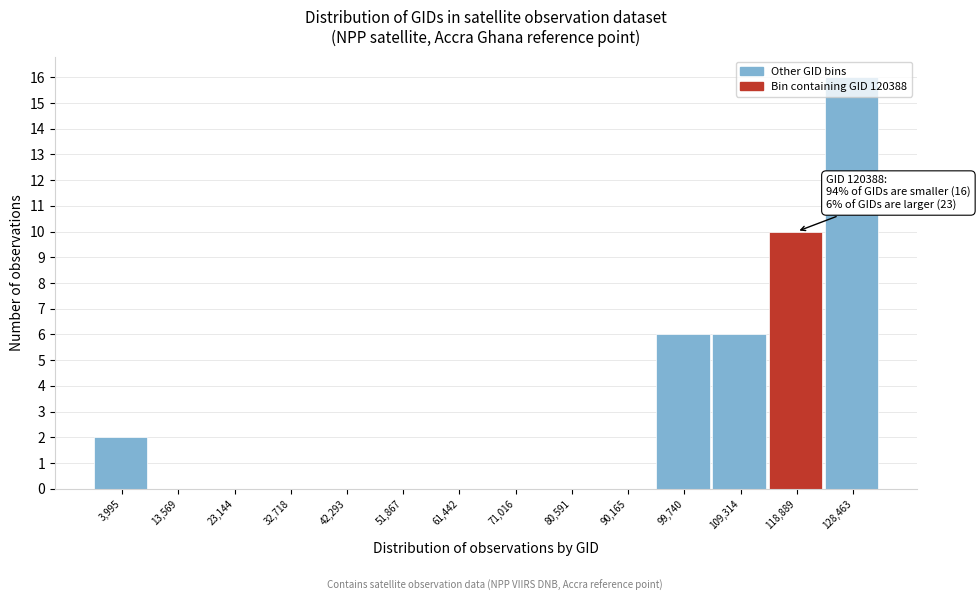

Between 61,442 and 118,889, which is larger?

118,889